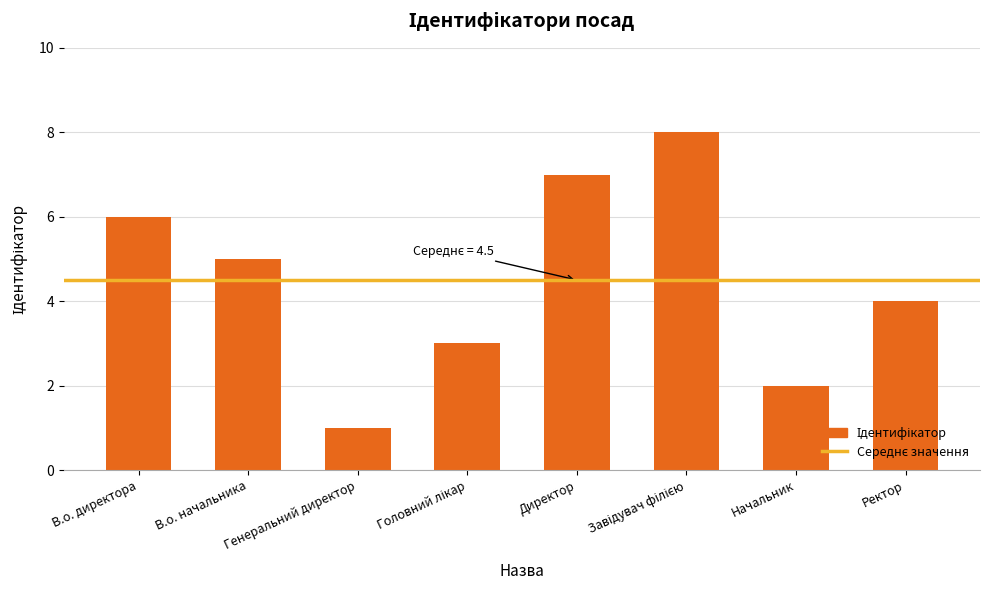

Which has a higher value, В.о. директора or Директор?

Директор